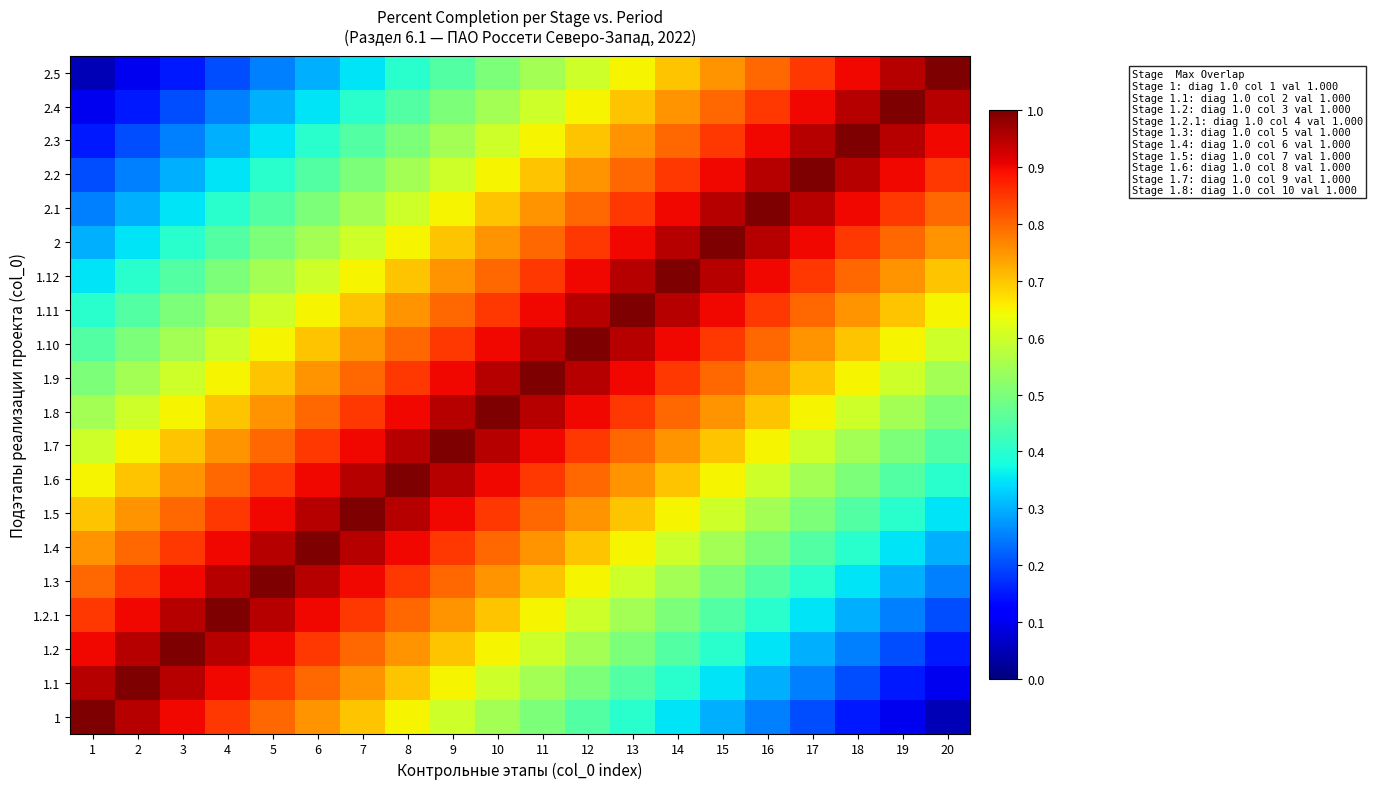

At which category is the sum across all series the highest?

10